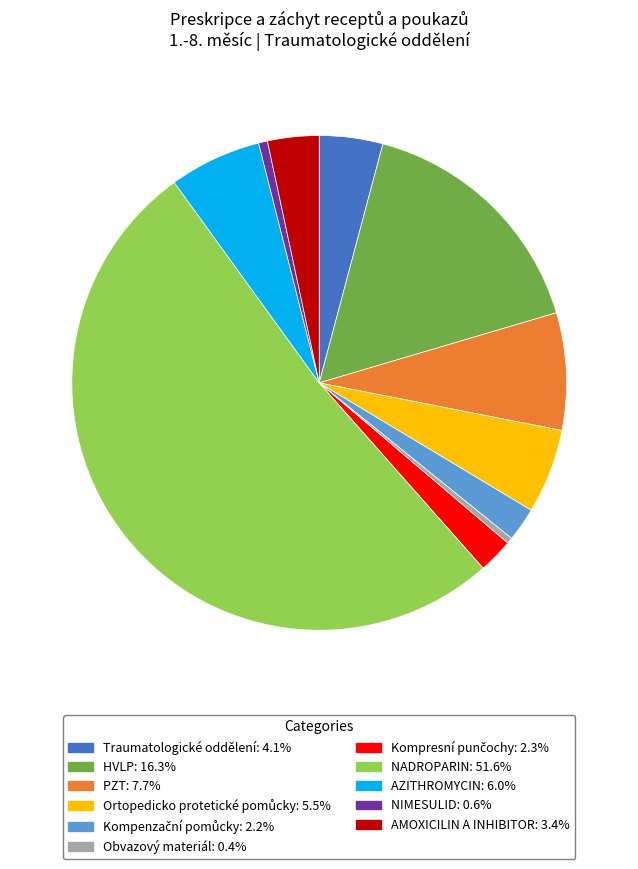

Does any single category account for the majority?

Yes